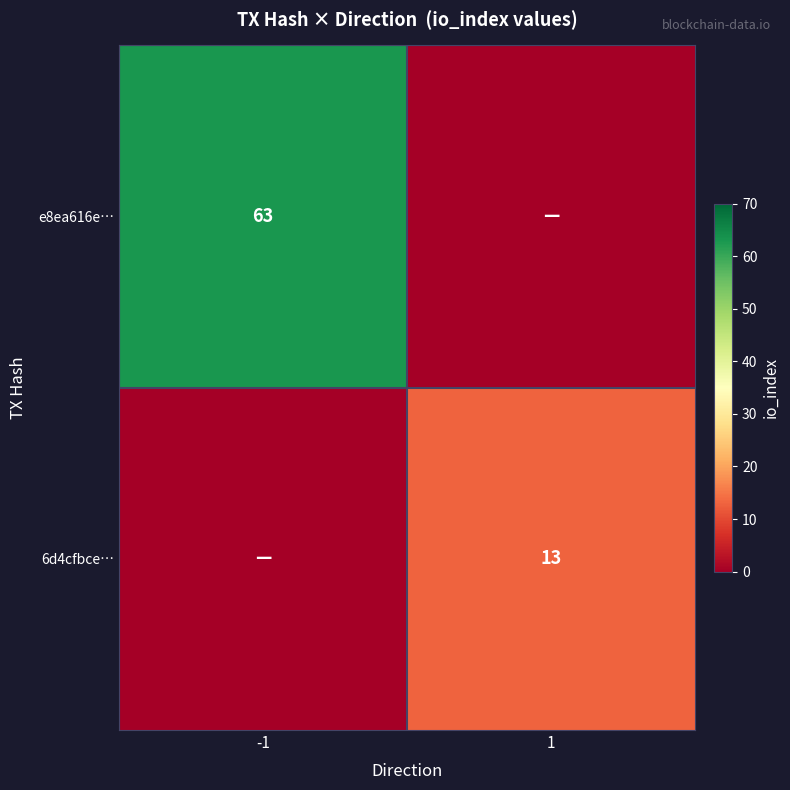

Is it true that 6d4cfbce… equals 13 at 1?

True